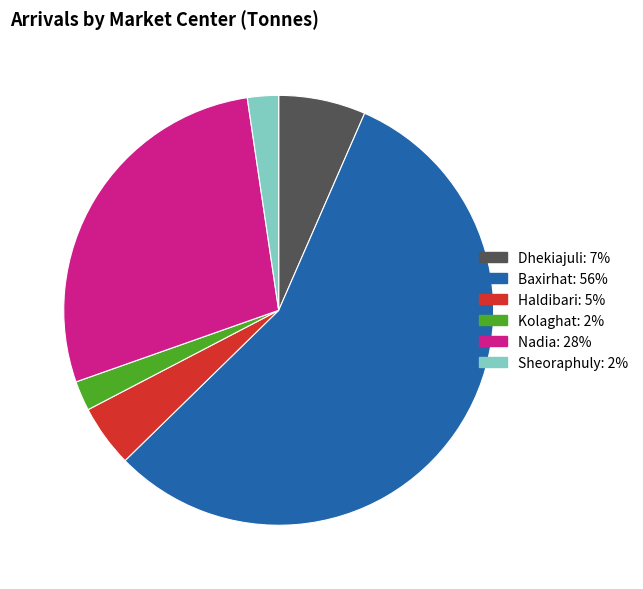

Which category accounts for the majority?

Baxirhat